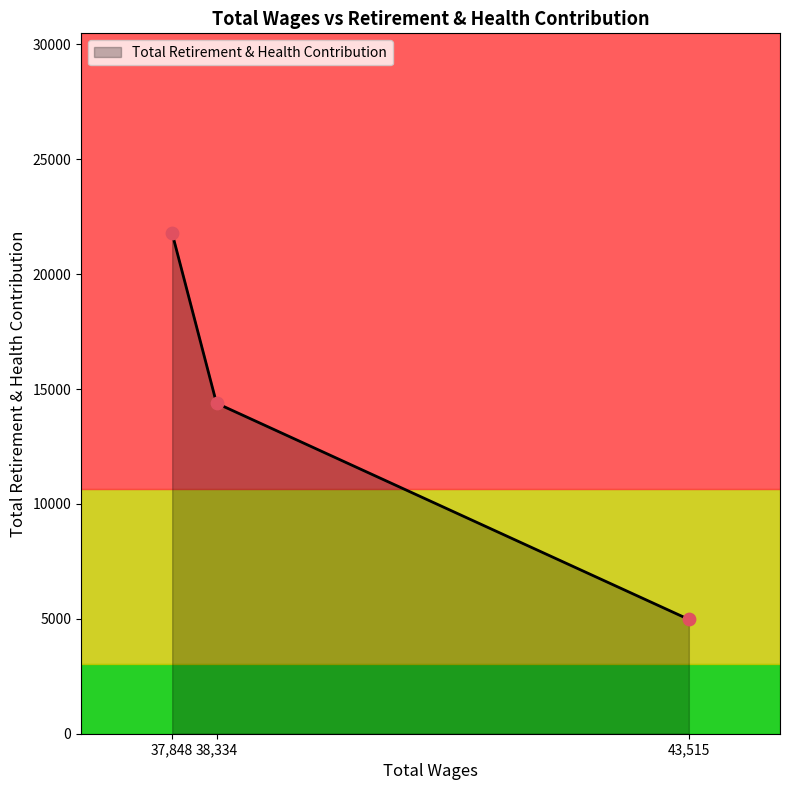

What is the ratio of the value at 37,848 to the value at 43,515?

4.4